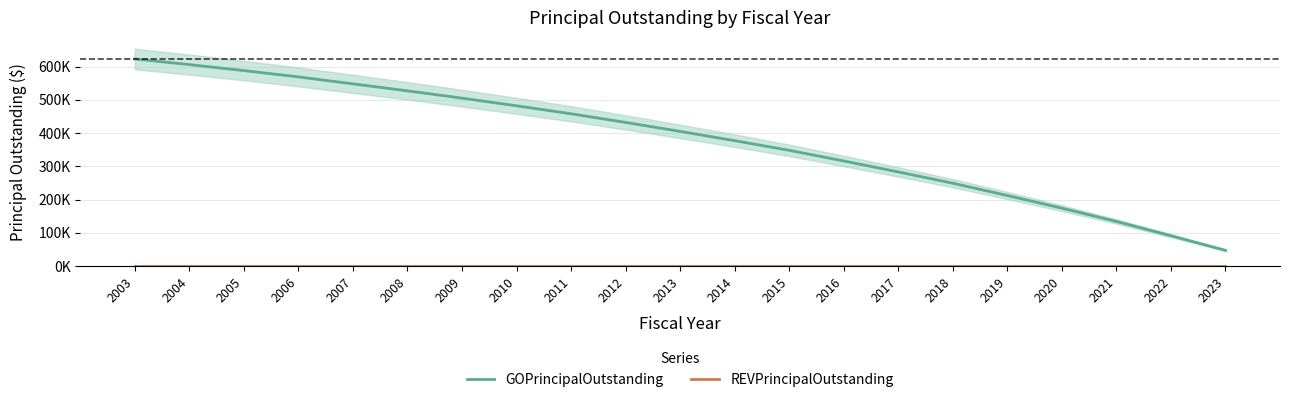

What is the total value across all series at 2014?

377000